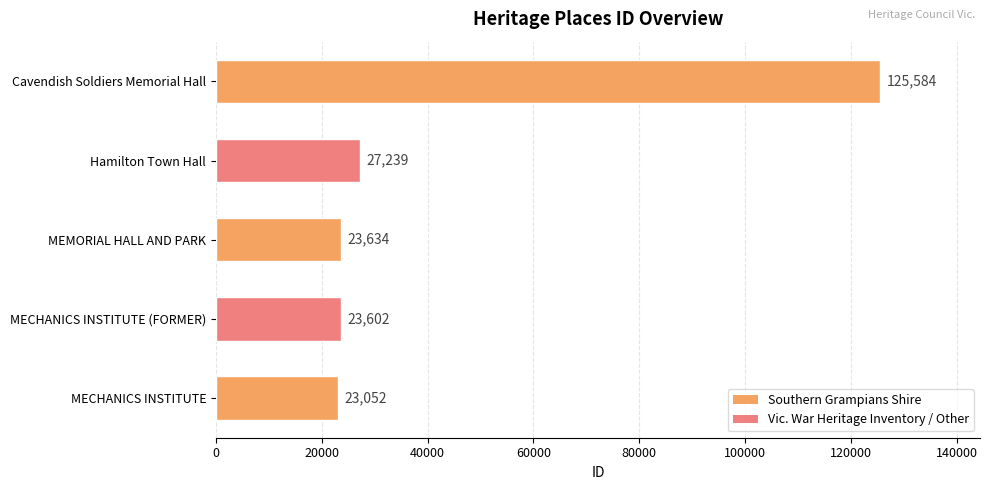

What is the difference between the values at Hamilton Town Hall and MEMORIAL HALL AND PARK?

3605